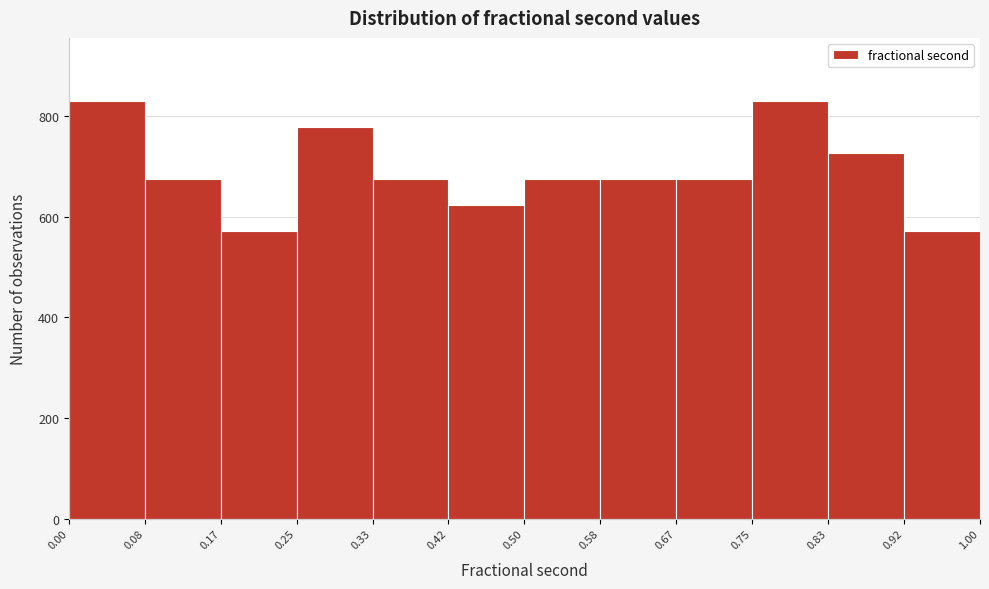

Reading left to right, transcribe this chart: for each bar, give the range it covers on the x-axis and its height. The values are not printed on the chart, so give them approximately, as read against the axis.

0.00 to 0.08: 840
0.08 to 0.17: 680
0.17 to 0.25: 580
0.25 to 0.33: 780
0.33 to 0.42: 680
0.42 to 0.50: 620
0.50 to 0.58: 680
0.58 to 0.67: 680
0.67 to 0.75: 680
0.75 to 0.83: 840
0.83 to 0.92: 720
0.92 to 1.00: 580